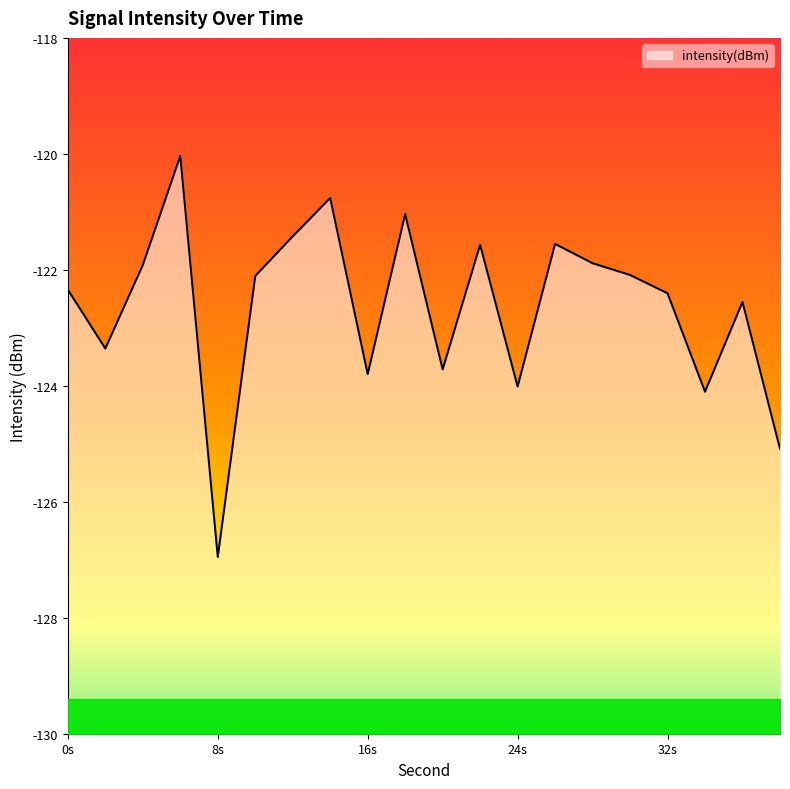

What is the maximum value shown in the chart?

-120.0